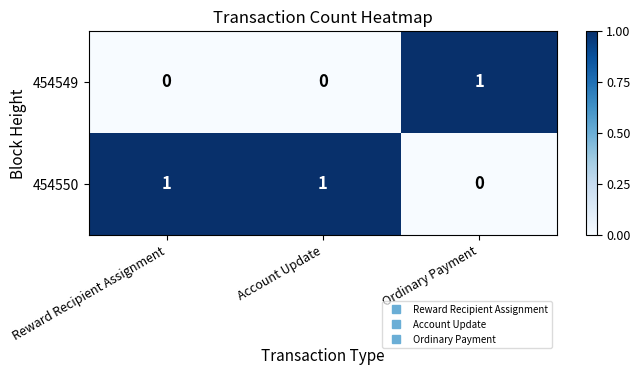

At Ordinary Payment, list the series in order from smallest to largest.

454550, 454549